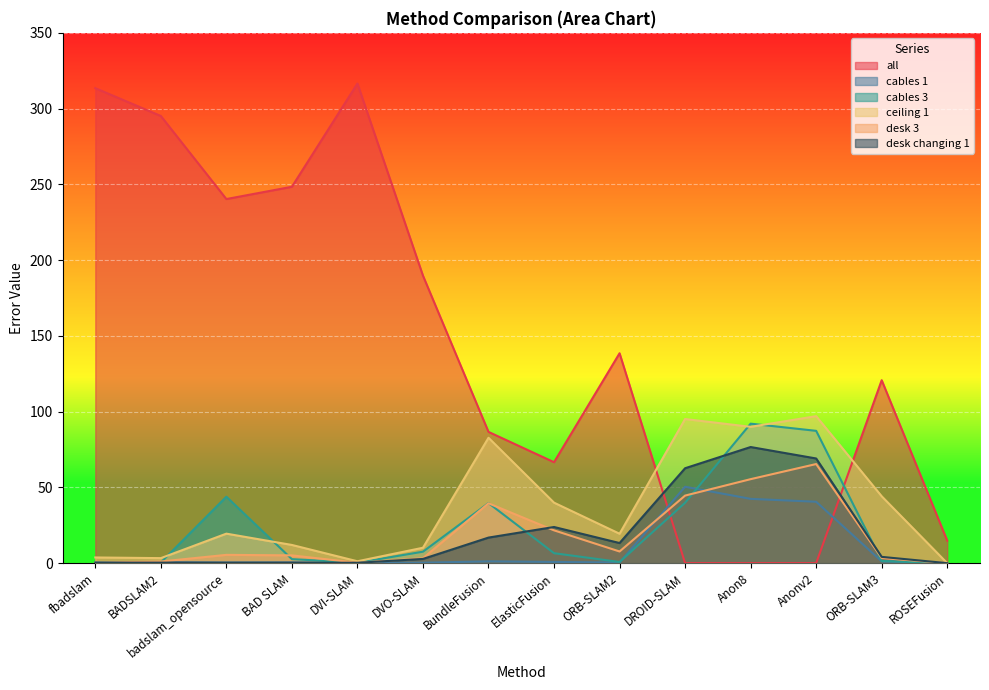

True or false: ceiling 1 has more than 0 points higher than both neighbors.

True